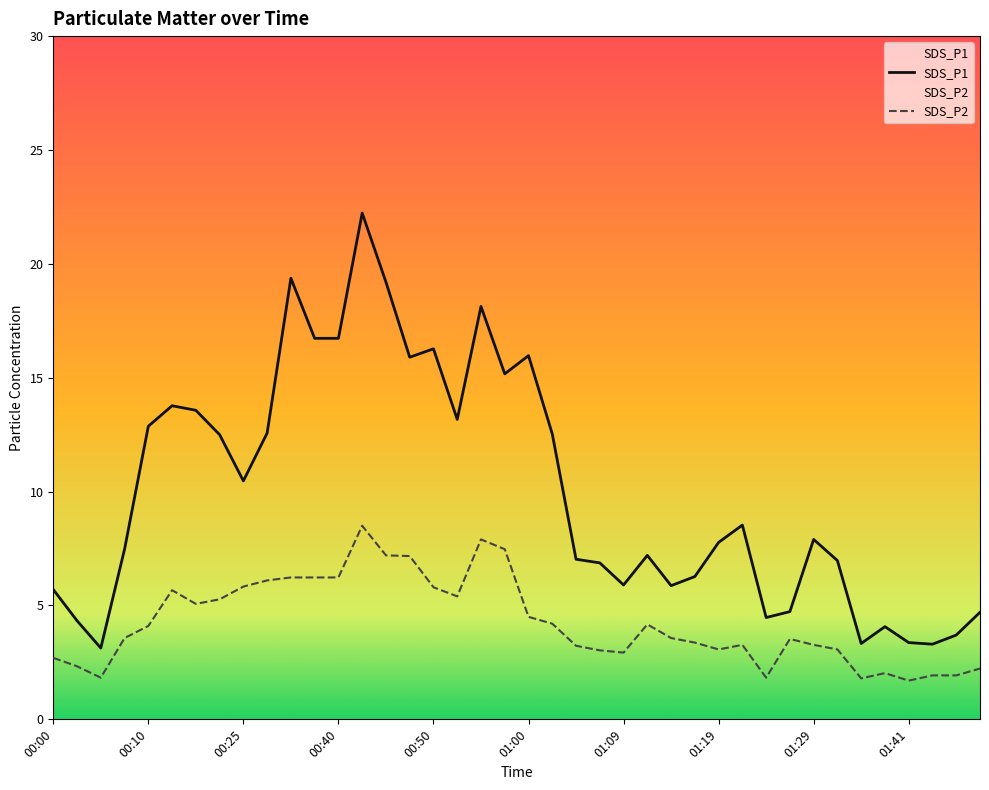

How many data points does each series have?

40